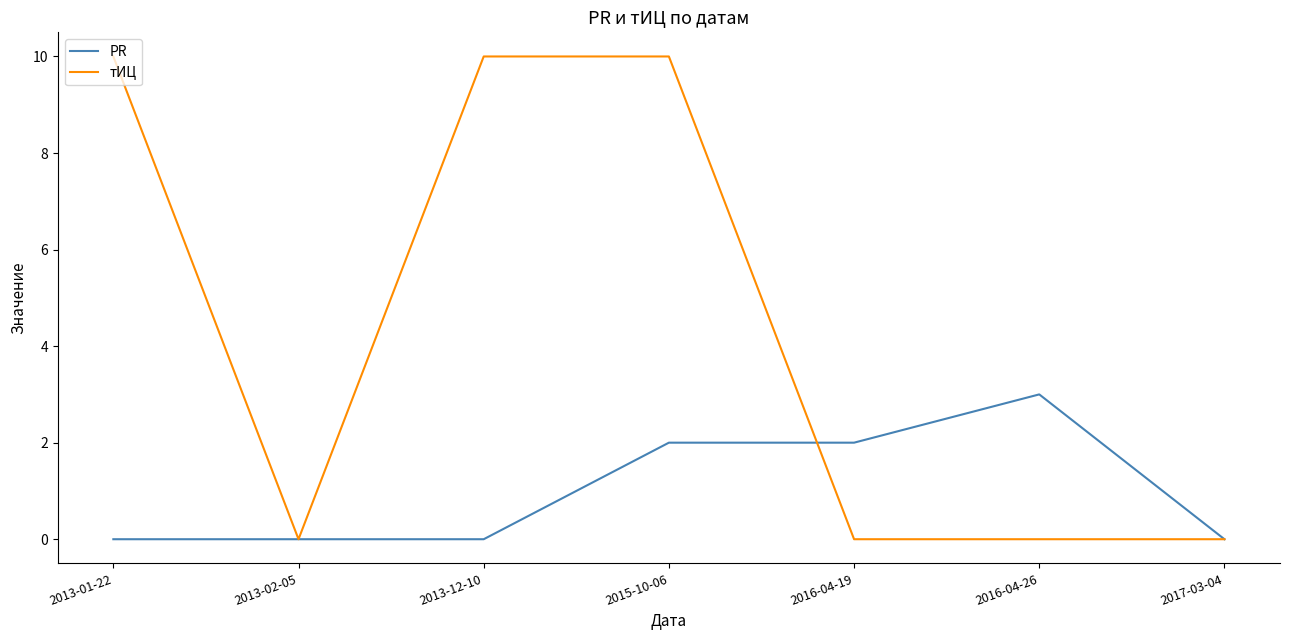

The value of PR at 2016-04-19 is 2. True or false?

True